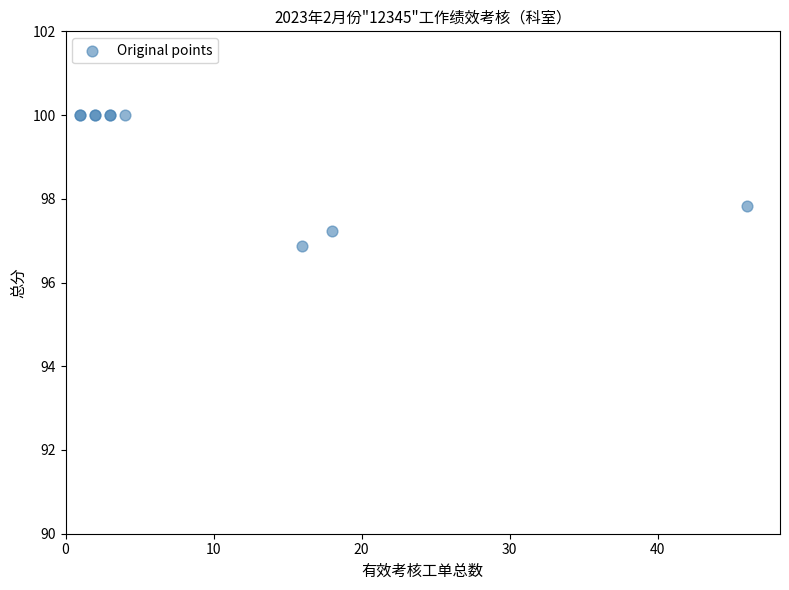

What Y value in the scatter plot is closest to 98?

97.8